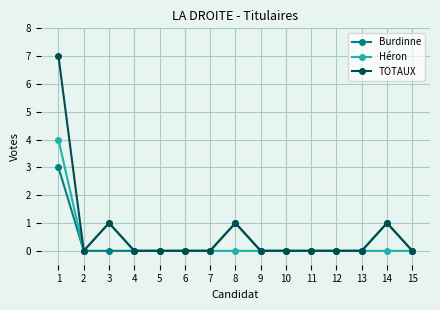

Where is Héron nearest to the value 2?

3